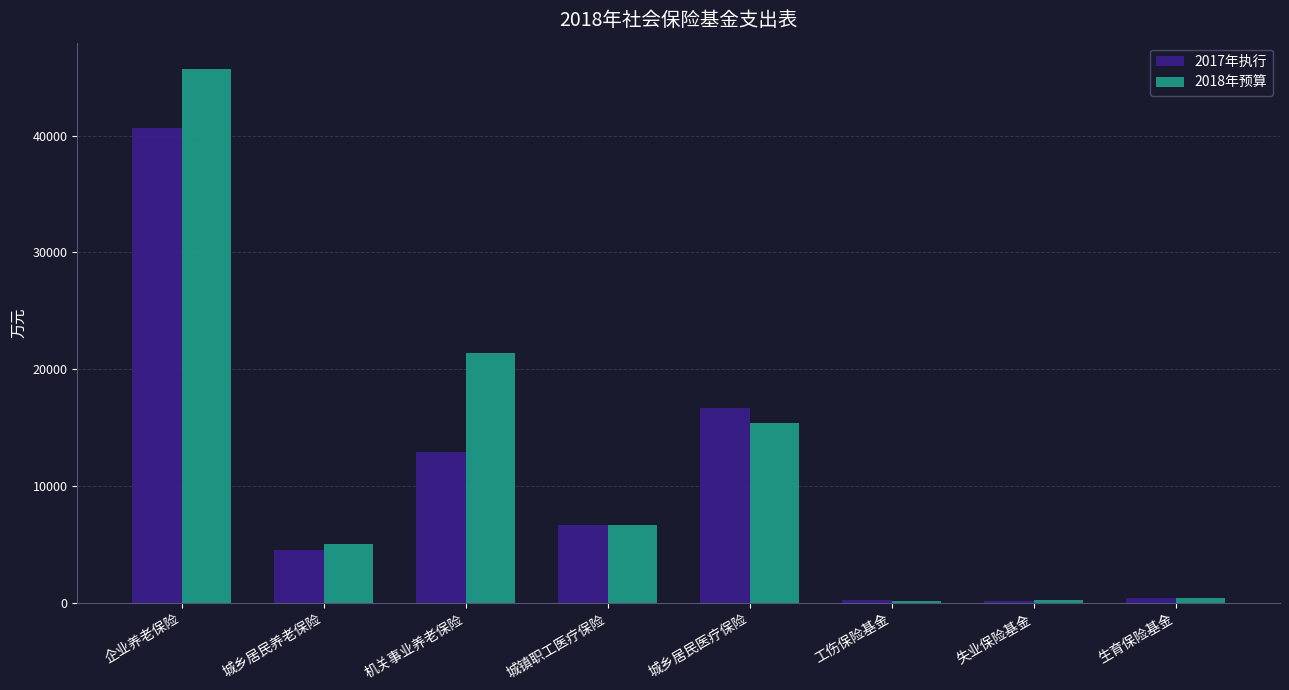

What is the sum of the 2017年执行 values at 城乡居民养老保险 and 城镇职工医疗保险?

11117